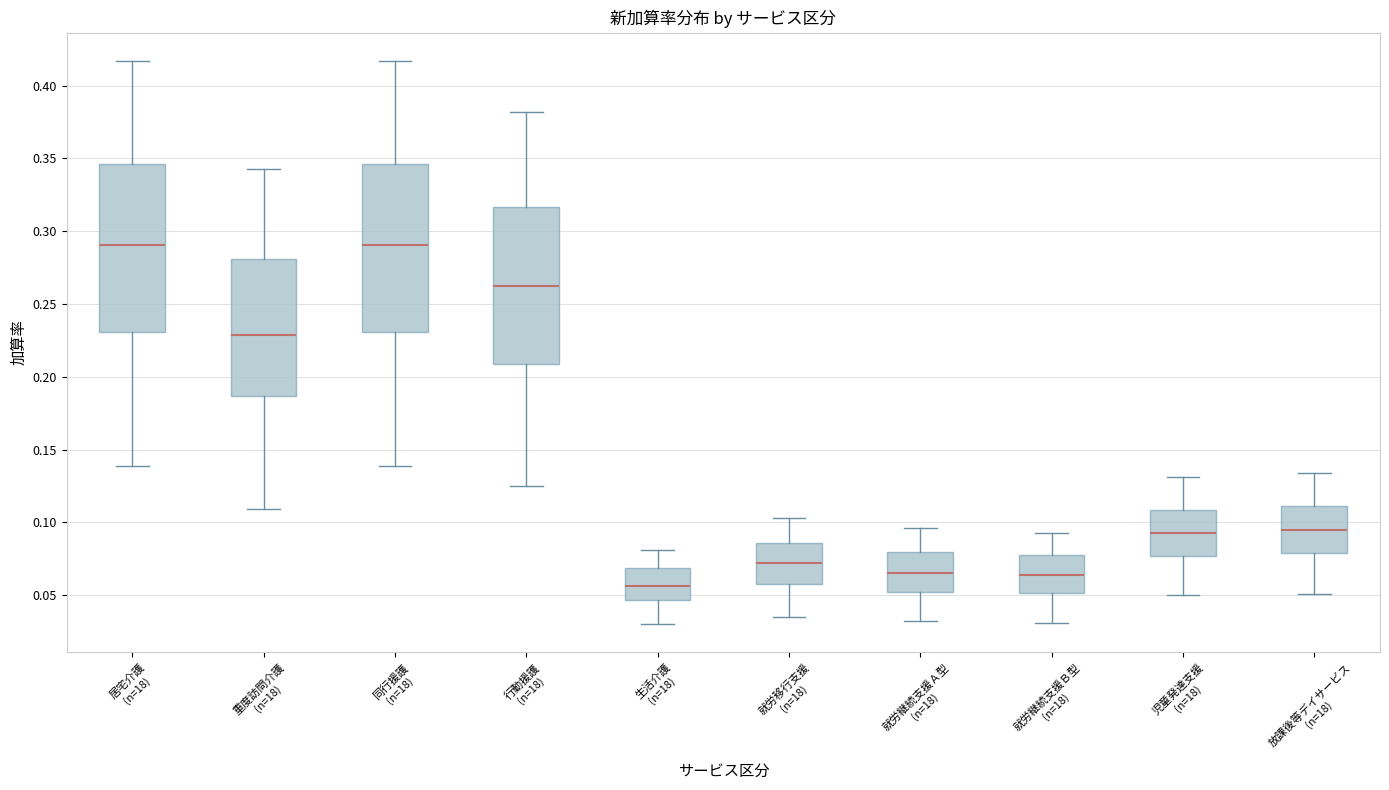

Where does the upper whisker of the box for 生活介護 (n=18) end on the y-axis? The values are not printed on the chart, so give them approximately, as read against the axis.

0.080